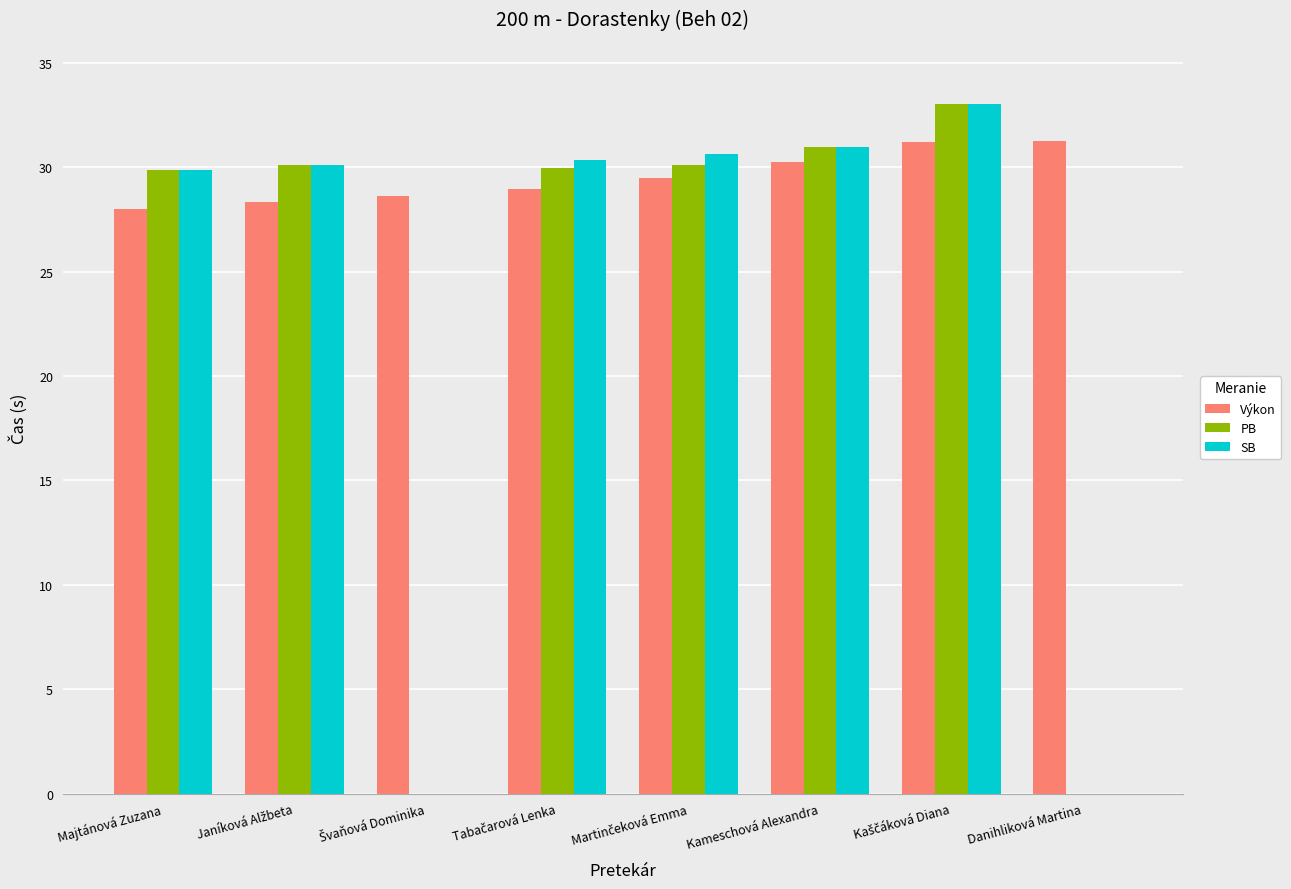

Are the bars grouped side by side (vs. stacked)?

Yes